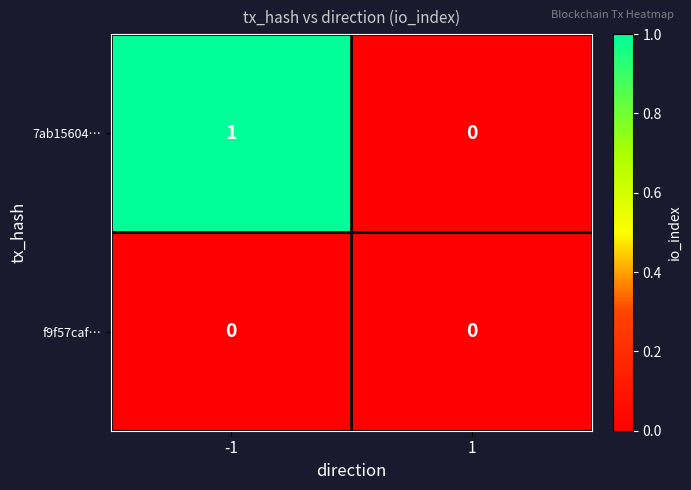

The f9f57caf… series shows 0 at -1. True or false?

True